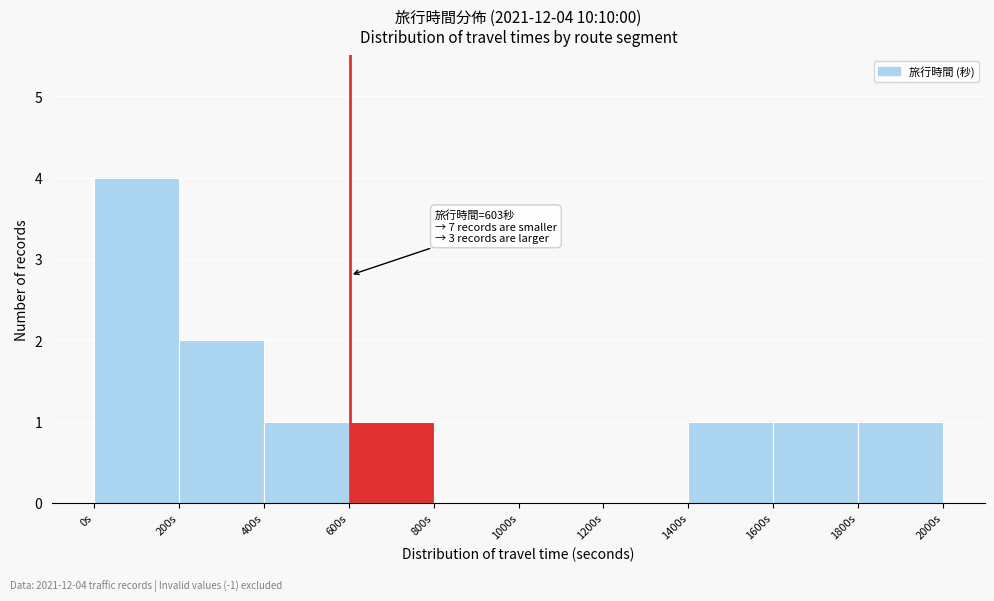

Over which range of the x-axis is the bar tallest?

0 to 200